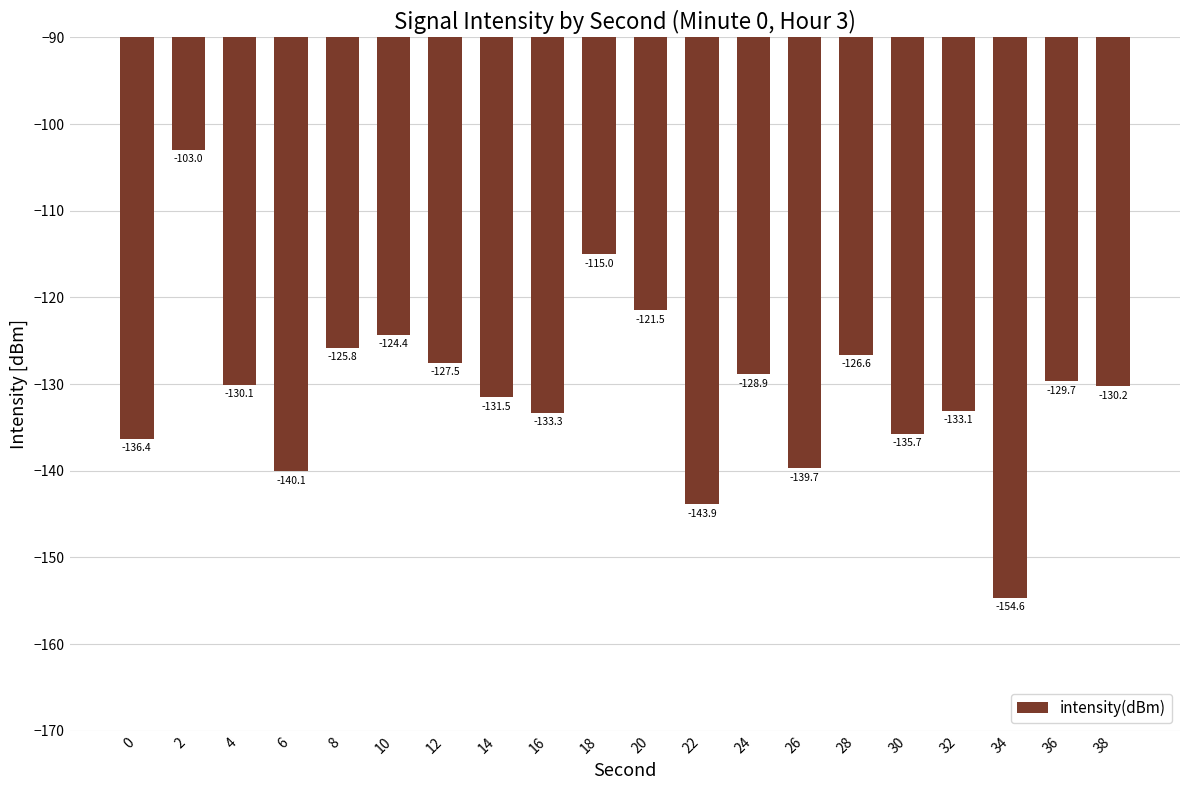

At which category does the chart reach its peak across all series?

2